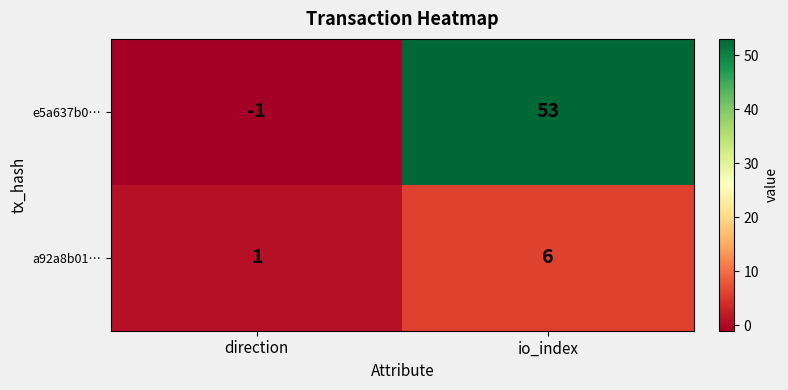

At how many categories does at least one series exceed 12?

1